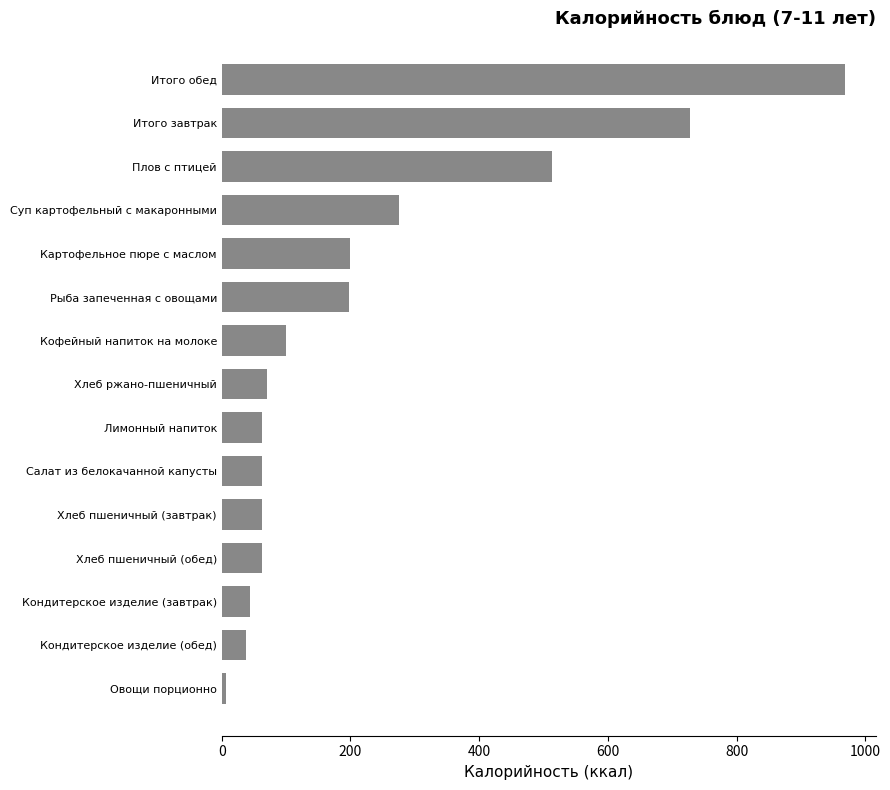

What is the value of the 7th bar from the top?

100.6